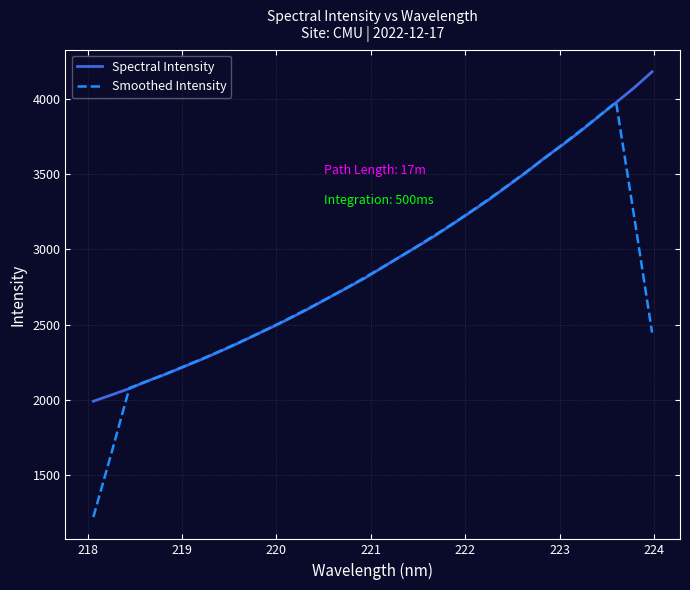

What is the difference between the second highest and minimum values in the Smoothed Intensity series?

2663.2